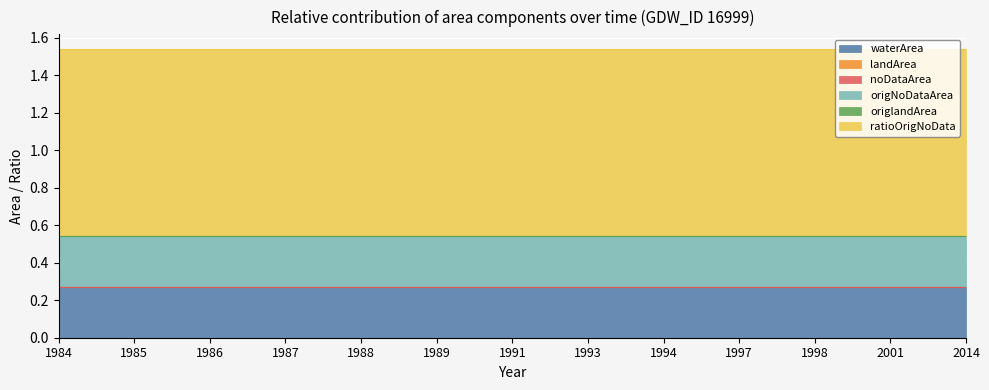

Which has a higher value, 1986 or 1985?

1986